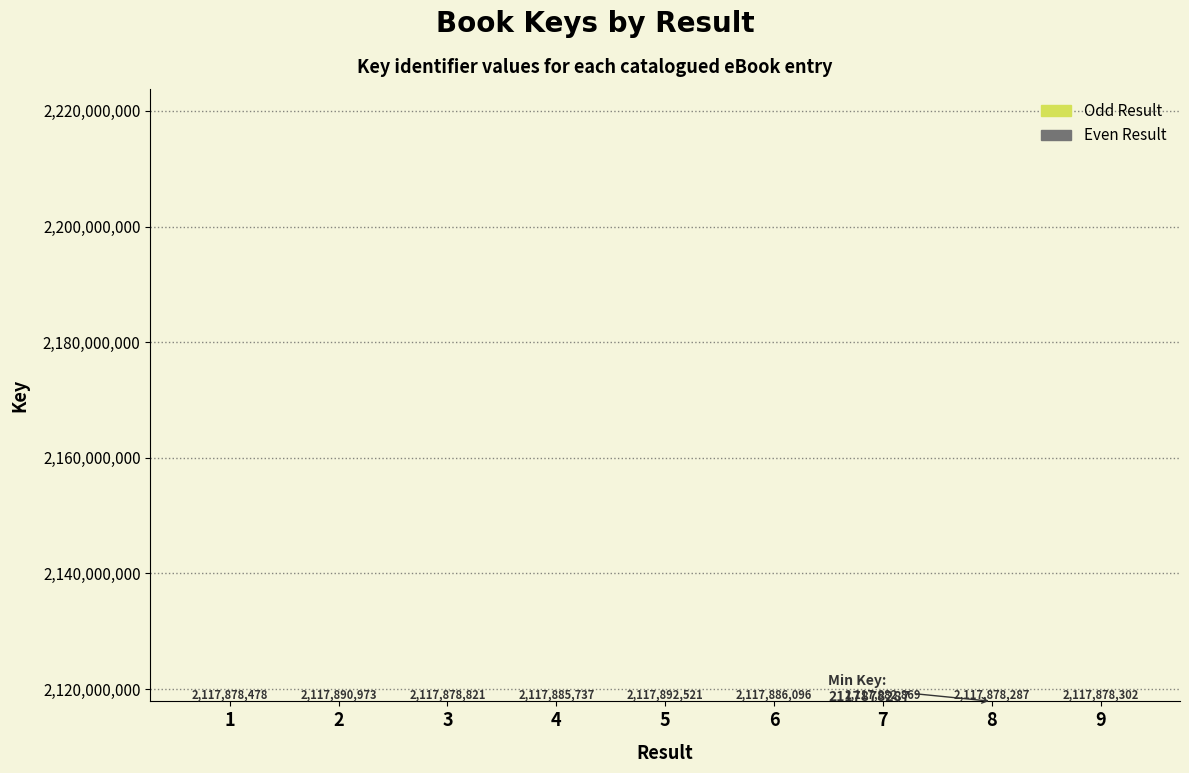

What is the minimum value shown in the chart?

2117878287